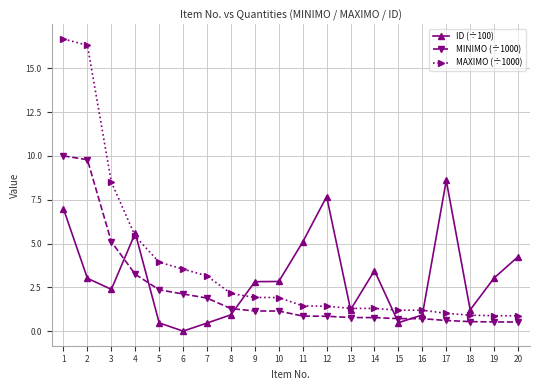

Which series ends up on top after the final intersection of MAXIMO (÷1000) and ID (÷100)?

ID (÷100)